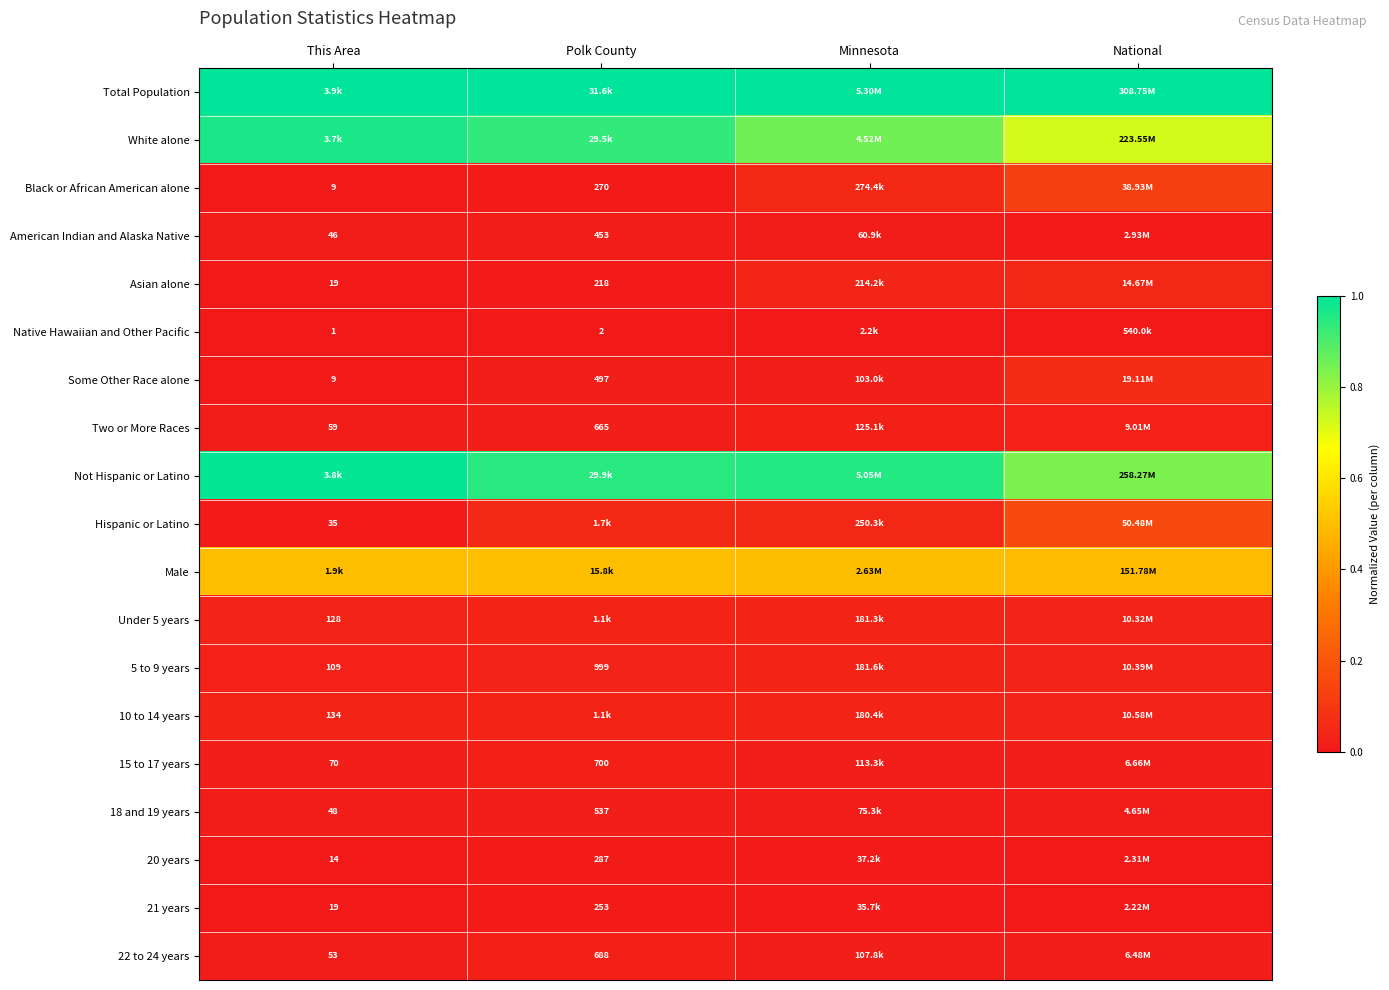

Count the number of data series in this chart.

19